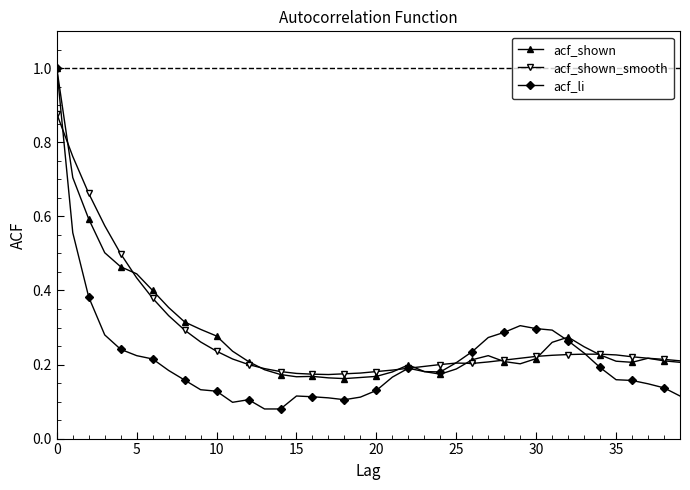

What is the maximum value shown in the chart?

1.0